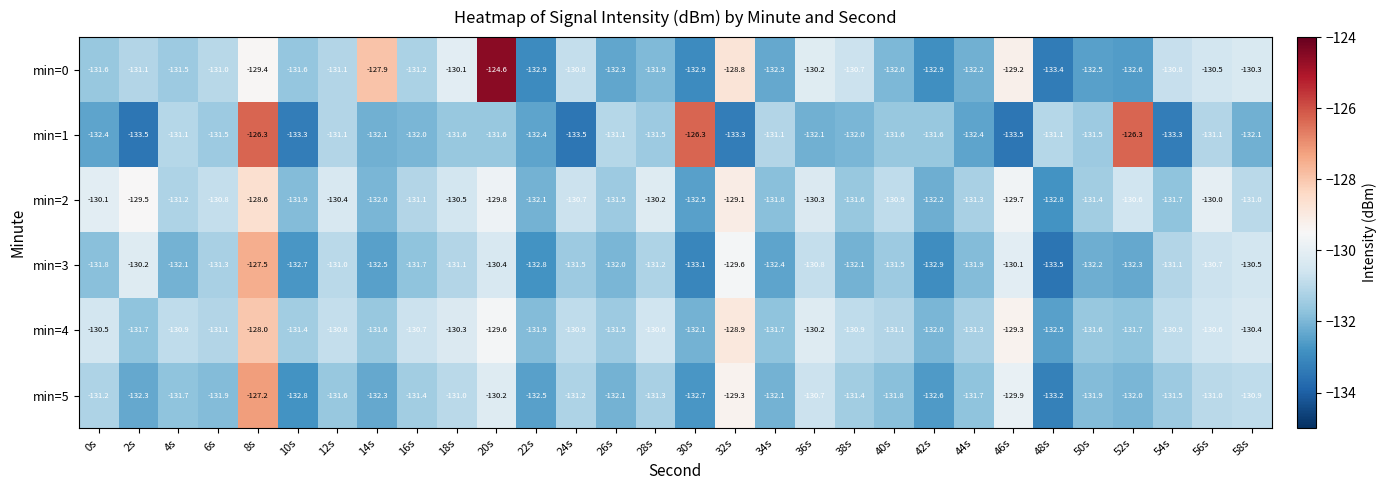

What is the minimum value shown in the chart?

-133.5